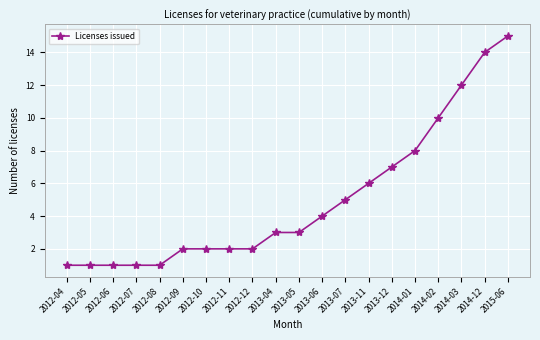

Reading right to left, extract all data points from this chart.

2015-06=15	2014-12=14	2014-03=12	2014-02=10	2014-01=8	2013-12=7	2013-11=6	2013-07=5	2013-06=4	2013-05=3	2013-04=3	2012-12=2	2012-11=2	2012-10=2	2012-09=2	2012-08=1	2012-07=1	2012-06=1	2012-05=1	2012-04=1